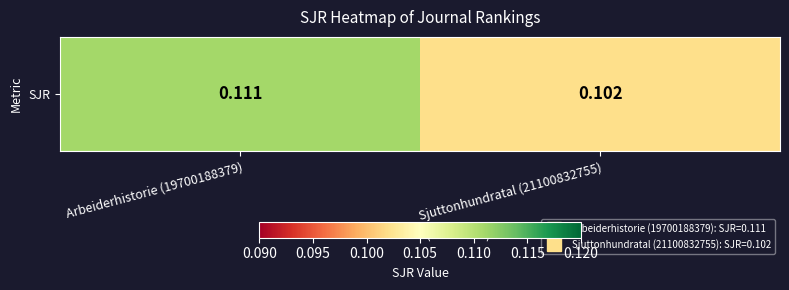

How many values are between 0 and 1?

2